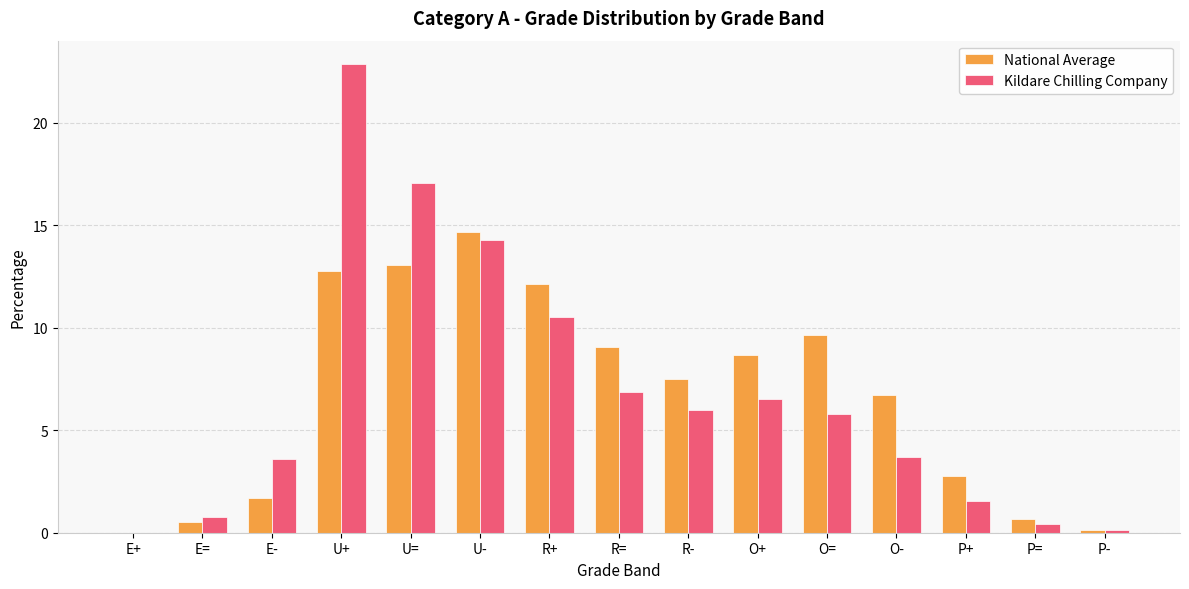

At which label does National Average reach its peak?

U-